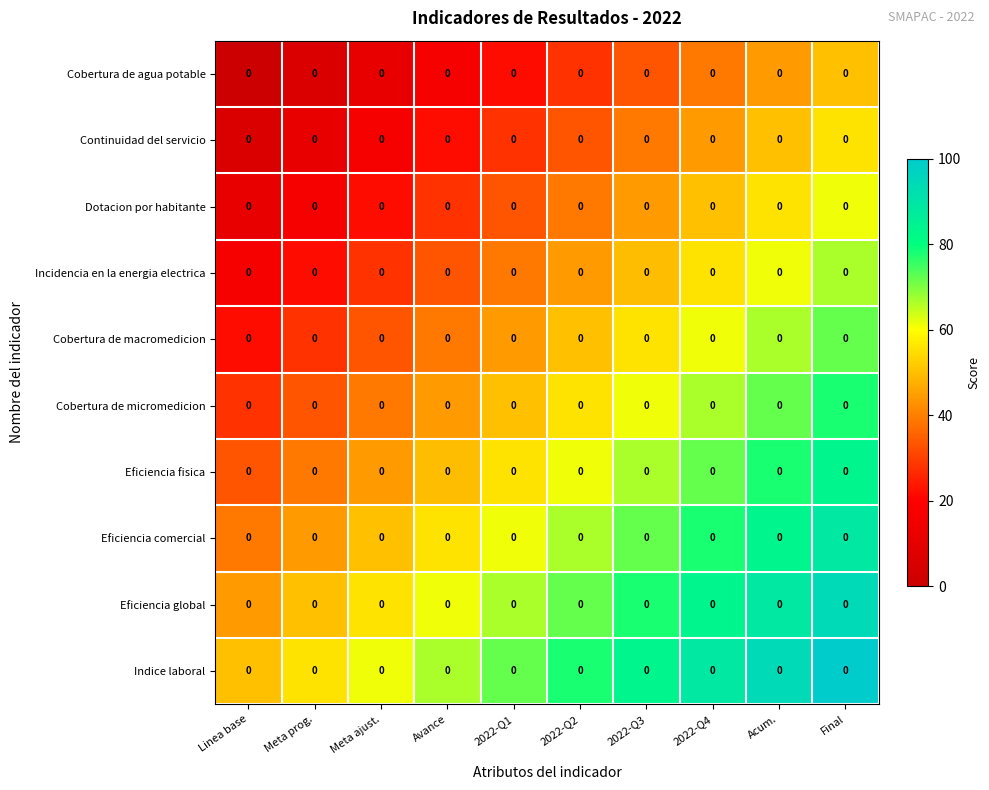

Reading left to right, what are all the values shown in this chart?

Cobertura de agua potable: Linea base=0.0	Meta prog.=0.0	Meta ajust.=0.0	Avance=0.0	2022-Q1=0.0	2022-Q2=0.0	2022-Q3=0.0	2022-Q4=0.0	Acum.=0.0	Final=0.0
Continuidad del servicio: Linea base=0.0	Meta prog.=0.0	Meta ajust.=0.0	Avance=0.0	2022-Q1=0.0	2022-Q2=0.0	2022-Q3=0.0	2022-Q4=0.0	Acum.=0.0	Final=0.0
Dotacion por habitante: Linea base=0.0	Meta prog.=0.0	Meta ajust.=0.0	Avance=0.0	2022-Q1=0.0	2022-Q2=0.0	2022-Q3=0.0	2022-Q4=0.0	Acum.=0.0	Final=0.0
Incidencia en la energia electrica: Linea base=0.0	Meta prog.=0.0	Meta ajust.=0.0	Avance=0.0	2022-Q1=0.0	2022-Q2=0.0	2022-Q3=0.0	2022-Q4=0.0	Acum.=0.0	Final=0.0
Cobertura de macromedicion: Linea base=0.0	Meta prog.=0.0	Meta ajust.=0.0	Avance=0.0	2022-Q1=0.0	2022-Q2=0.0	2022-Q3=0.0	2022-Q4=0.0	Acum.=0.0	Final=0.0
Cobertura de micromedicion: Linea base=0.0	Meta prog.=0.0	Meta ajust.=0.0	Avance=0.0	2022-Q1=0.0	2022-Q2=0.0	2022-Q3=0.0	2022-Q4=0.0	Acum.=0.0	Final=0.0
Eficiencia fisica: Linea base=0.0	Meta prog.=0.0	Meta ajust.=0.0	Avance=0.0	2022-Q1=0.0	2022-Q2=0.0	2022-Q3=0.0	2022-Q4=0.0	Acum.=0.0	Final=0.0
Eficiencia comercial: Linea base=0.0	Meta prog.=0.0	Meta ajust.=0.0	Avance=0.0	2022-Q1=0.0	2022-Q2=0.0	2022-Q3=0.0	2022-Q4=0.0	Acum.=0.0	Final=0.0
Eficiencia global: Linea base=0.0	Meta prog.=0.0	Meta ajust.=0.0	Avance=0.0	2022-Q1=0.0	2022-Q2=0.0	2022-Q3=0.0	2022-Q4=0.0	Acum.=0.0	Final=0.0
Indice laboral: Linea base=0.0	Meta prog.=0.0	Meta ajust.=0.0	Avance=0.0	2022-Q1=0.0	2022-Q2=0.0	2022-Q3=0.0	2022-Q4=0.0	Acum.=0.0	Final=0.0